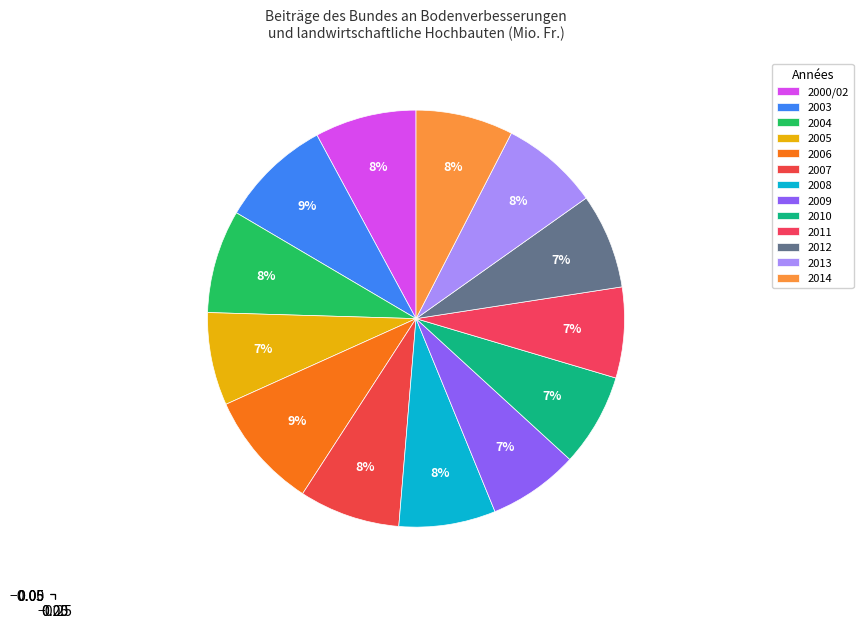

Count the number of slices in the pie.

13